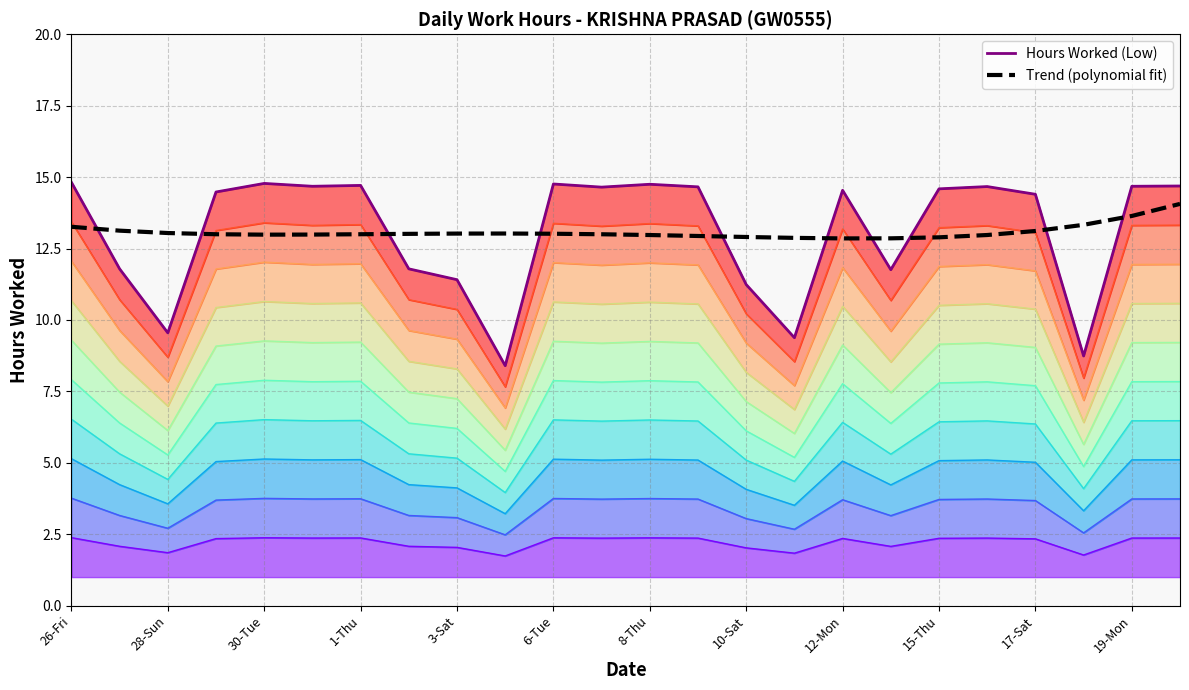

The value of Trend (polynomial fit) at 3-Sat is 13.0. True or false?

True